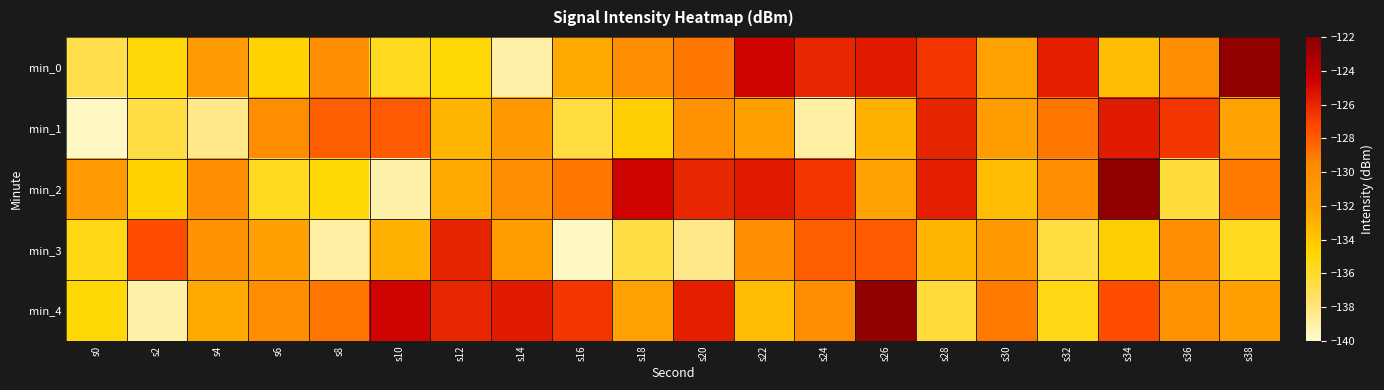

At s6, list the series in order from largest to smallest.

min_4, min_1, min_3, min_0, min_2